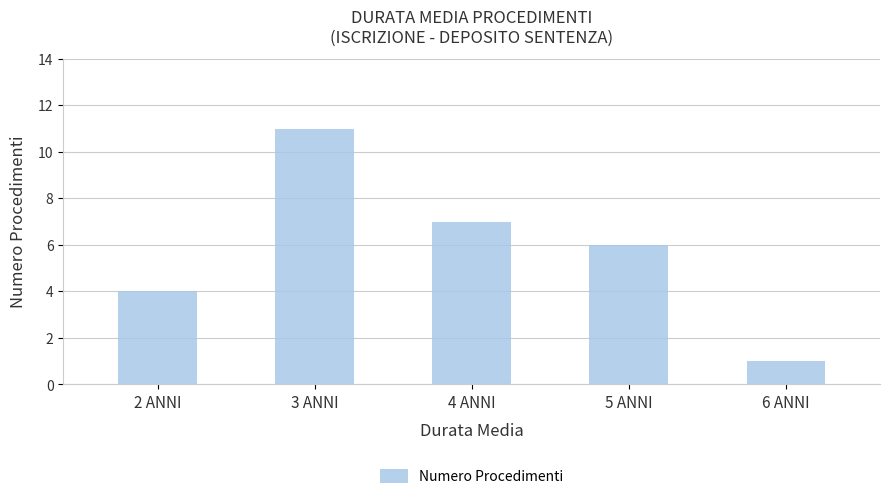

What is the sum of all values?

29